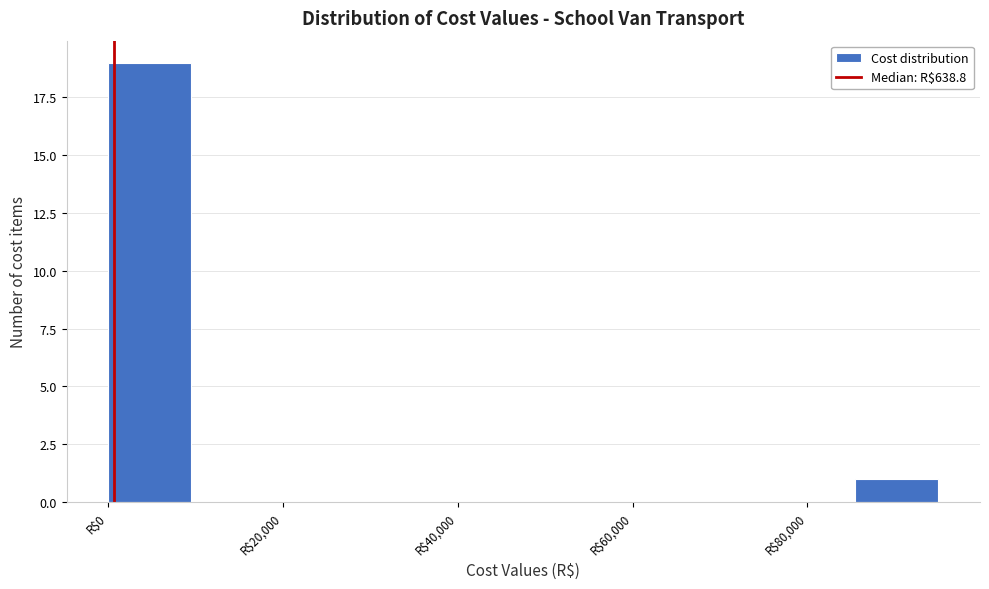

Reading left to right, transcribe this chart: for each bar, give the range it covers on the x-axis and its height. Neither the bar edges nor the heights are printed on the chart, so give them approximately, as read against the axes.

0 to 9500: 19
9500 to 19000: 0
19000 to 28500: 0
28500 to 38000: 0
38000 to 47500: 0
47500 to 57000: 0
57000 to 66500: 0
66500 to 76000: 0
76000 to 85500: 0
85500 to 95000: 1